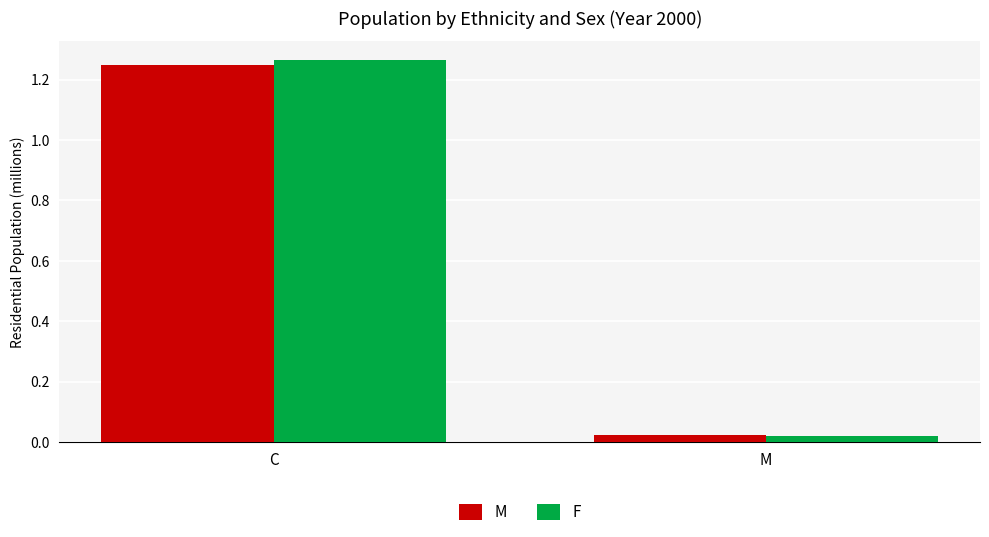

What is the label of the 2nd bar from the right?

C